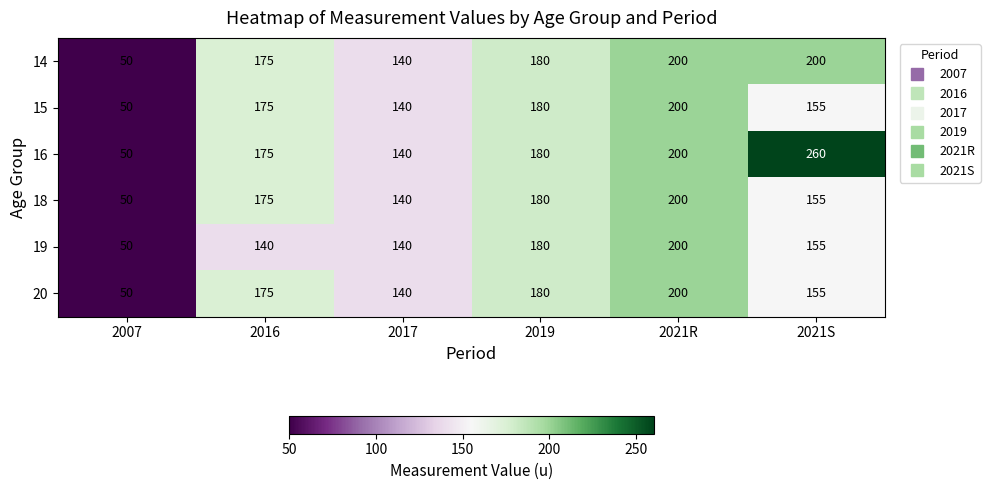

True or false: 16 has a value of 251 at 2016.

False